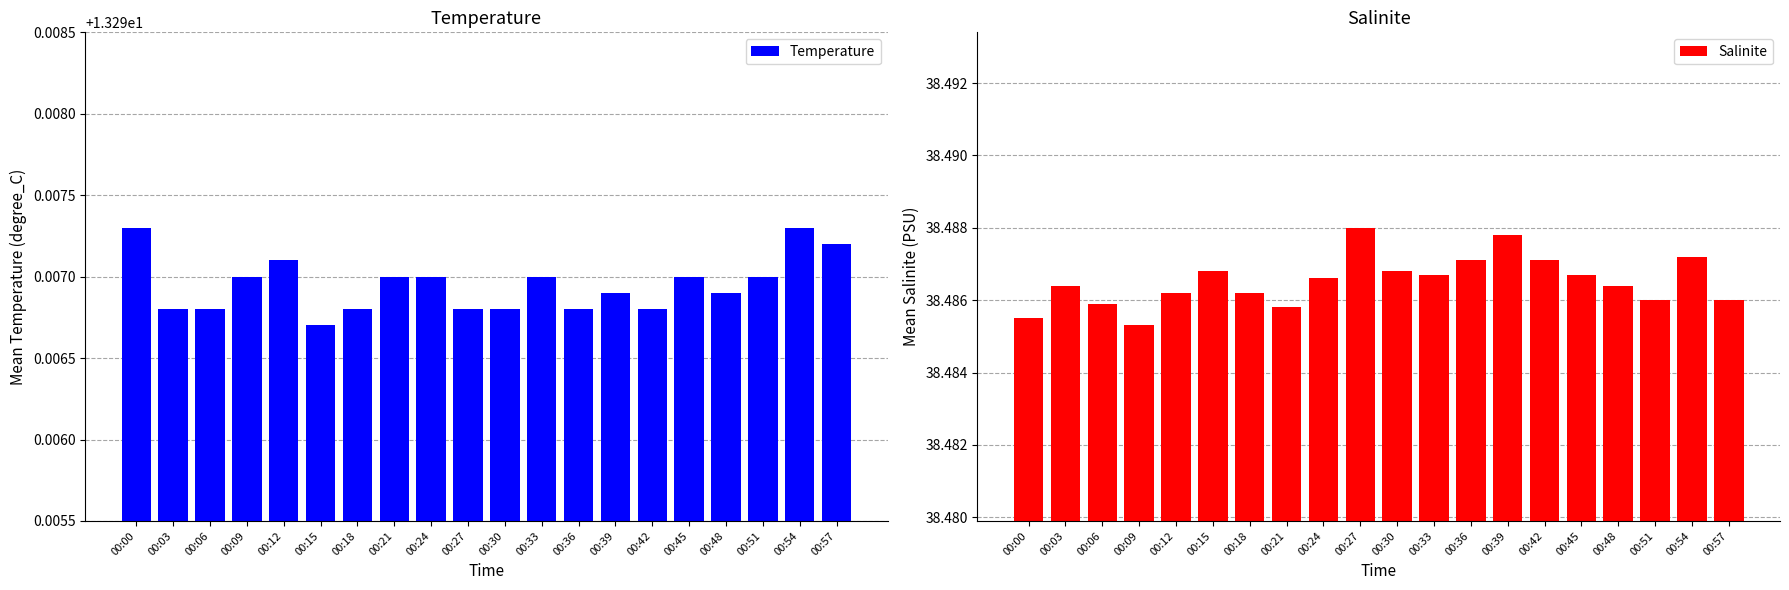

List the series in order of their overall mean, highest first.

Salinite, Temperature